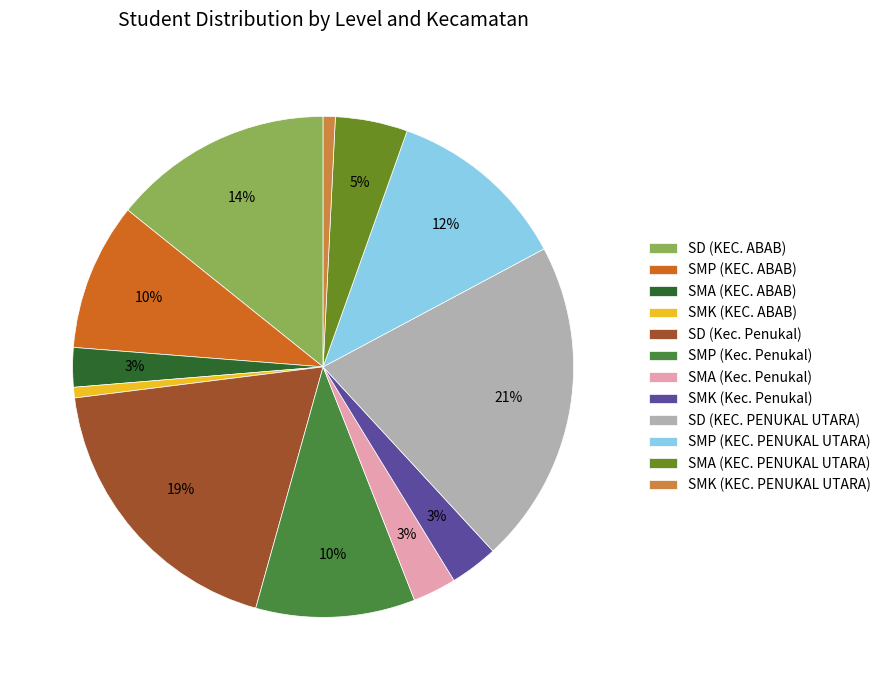

Combined, do SMP (KEC. ABAB) and SMK (KEC. ABAB) account for over 50%?

No